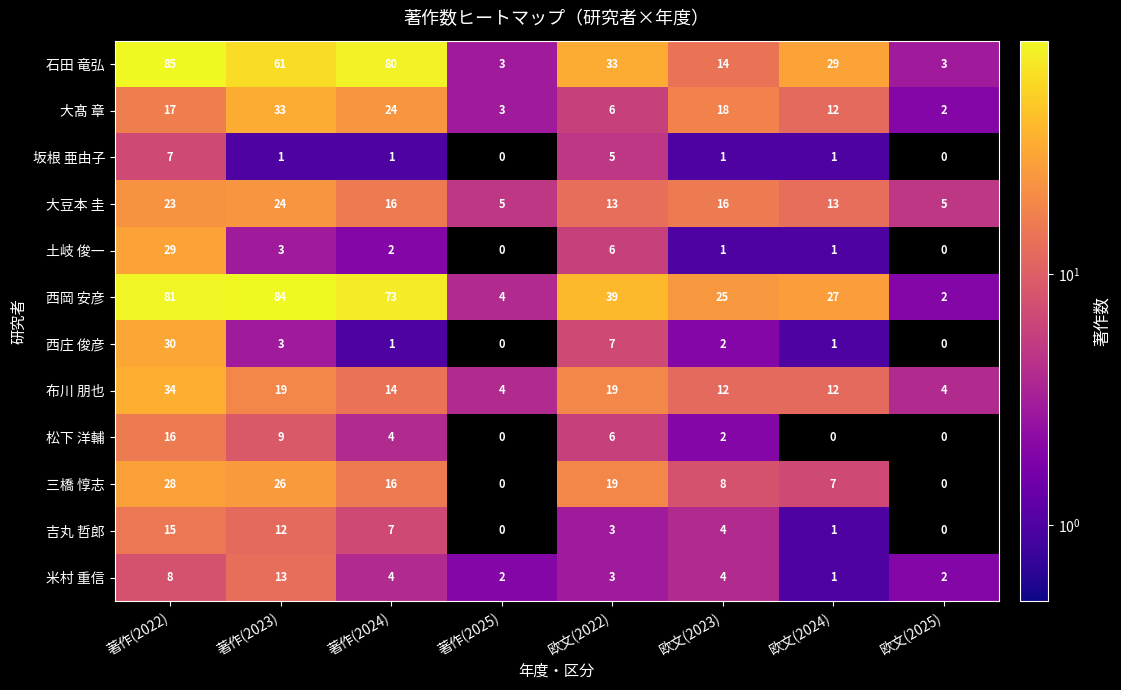

Is it true that 西岡 安彦 equals 81 at 著作(2022)?

True